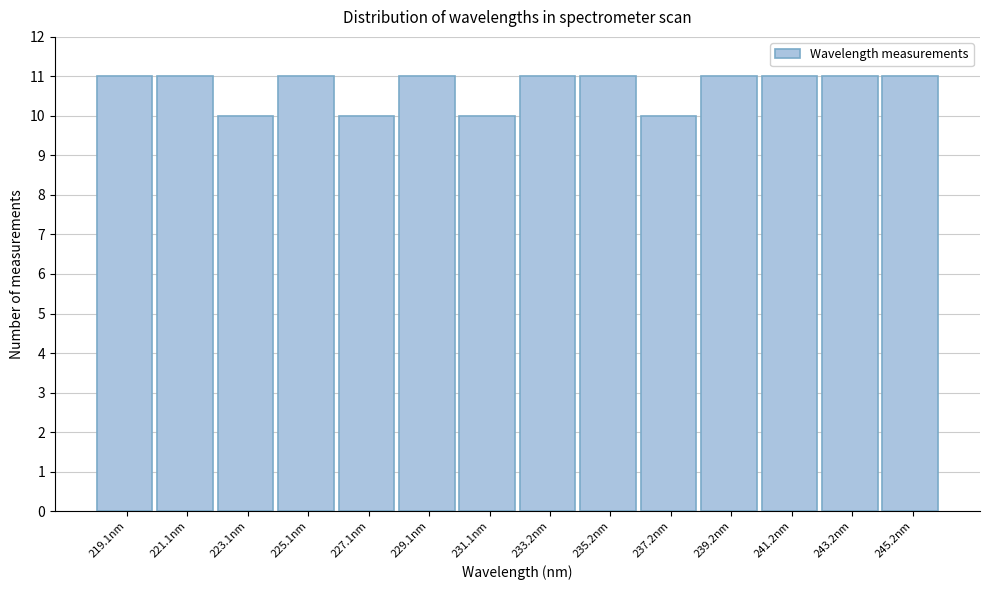

Reading left to right, transcribe this chart: for each bar, give the range it covers on the x-axis and its height. Neither the bar edges nor the heights are printed on the chart, so give them approximately, as read against the axes.

218 to 220: 11
220 to 222: 11
222 to 224: 10
224 to 226: 11
226 to 228: 10
228 to 230: 11
230 to 232: 10
232 to 234: 11
234 to 236: 11
236 to 238: 10
238 to 240: 11
240 to 242: 11
242 to 244: 11
244 to 246: 11